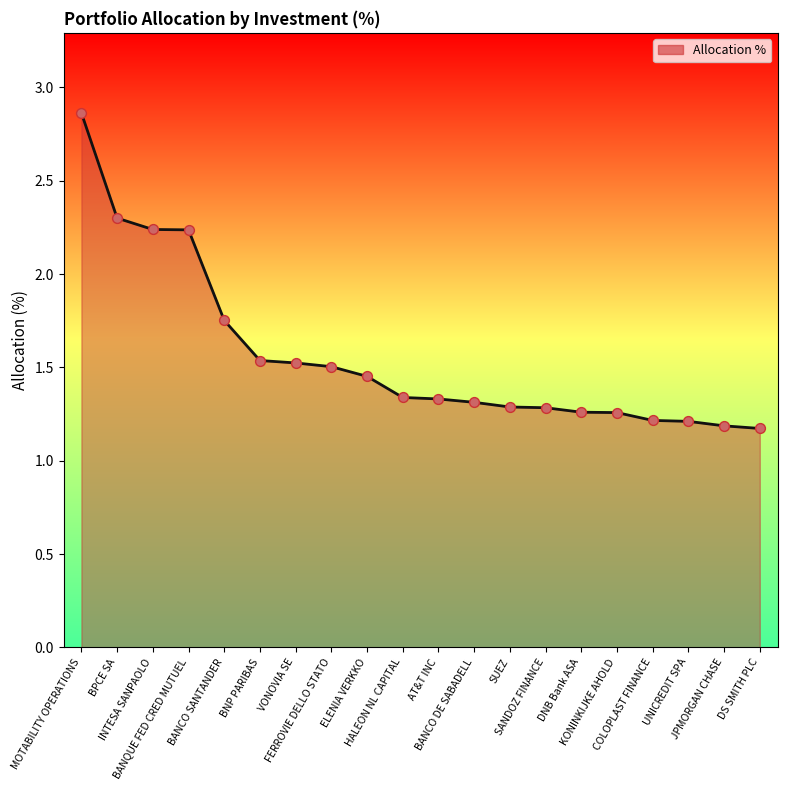

What is the ratio of the value at DS SMITH PLC to the value at INTESA SANPAOLO?

0.5